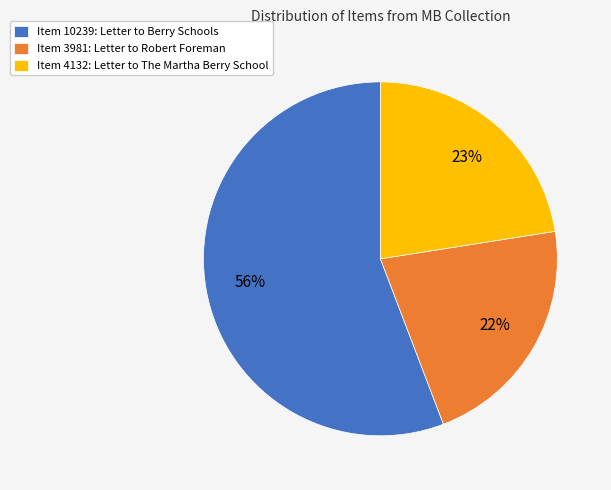

What percentage is the Item 3981: Letter to Robert Foreman slice, to the nearest percent?

22%